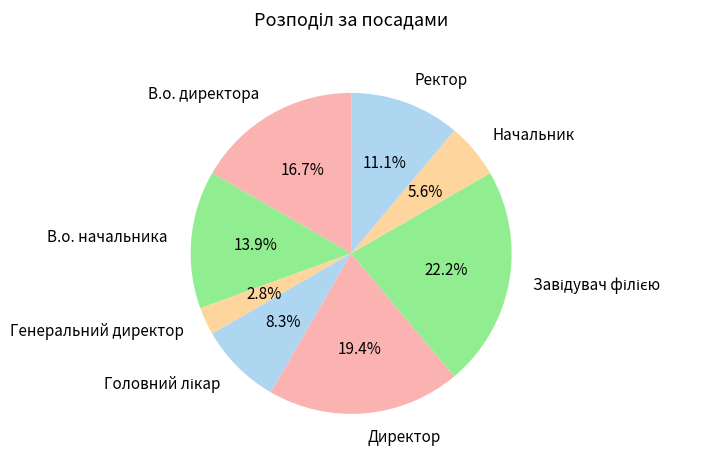

Which category has the smallest portion of the pie?

Генеральний директор